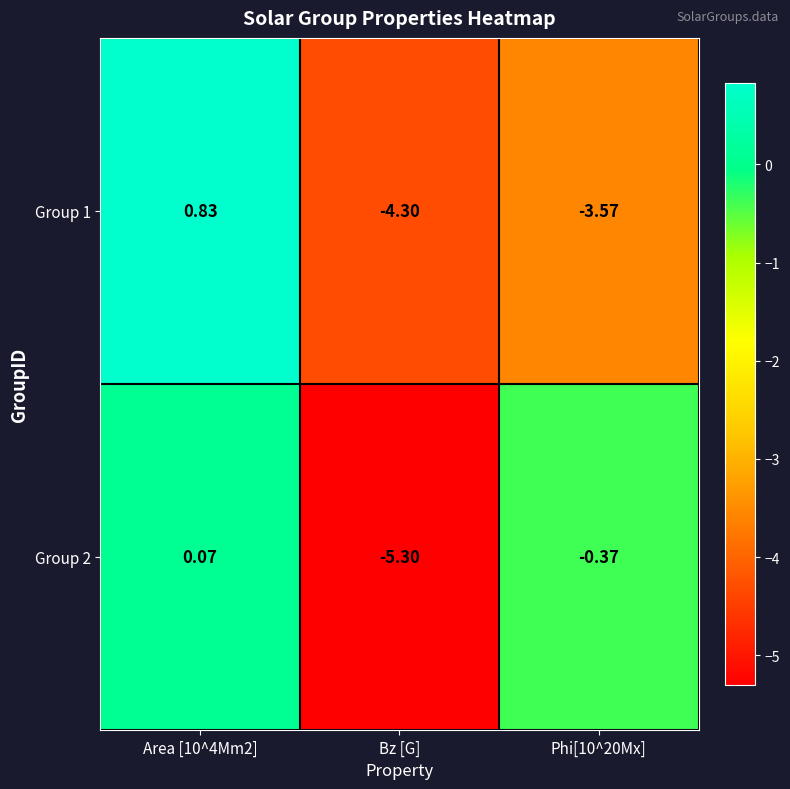

How many data points does each series have?

3